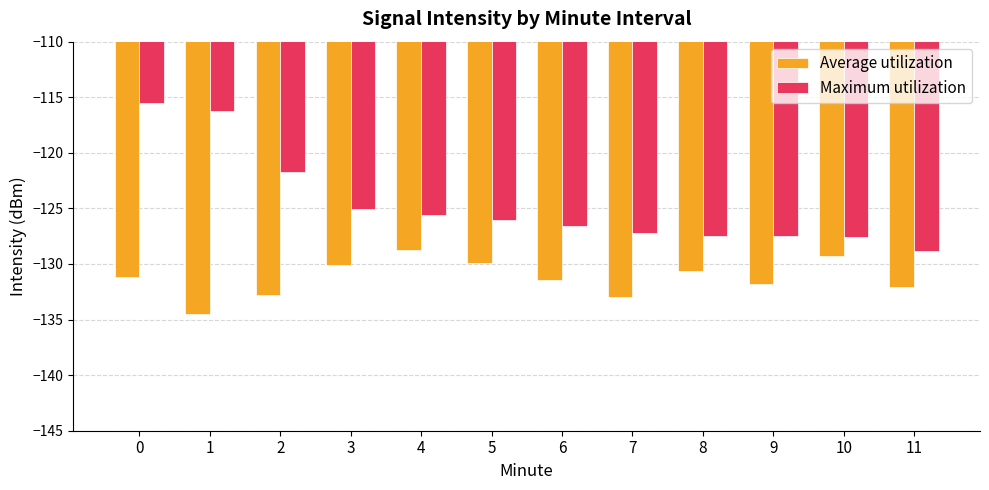

Rank the series at 1 from highest to lowest value.

Maximum utilization, Average utilization